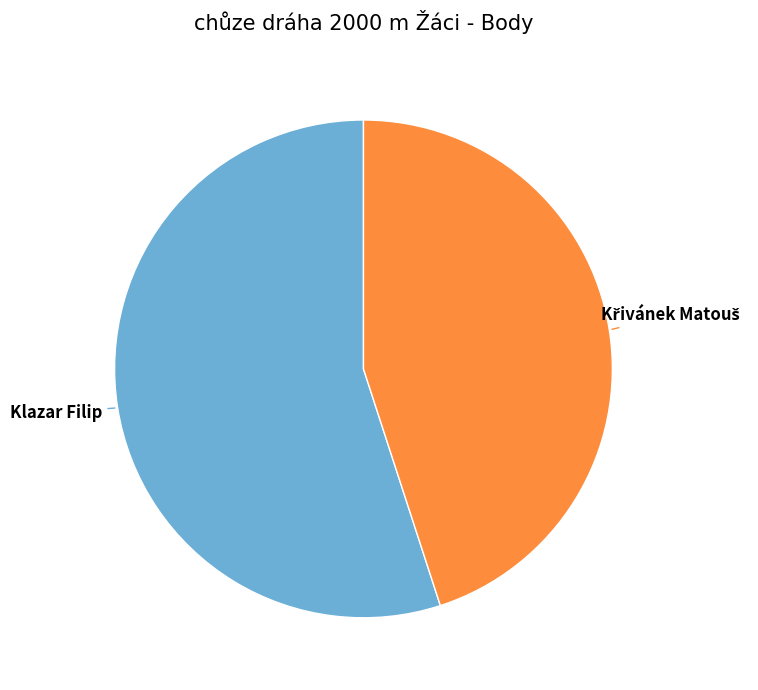

What is the largest slice in the pie chart?

Klazar Filip